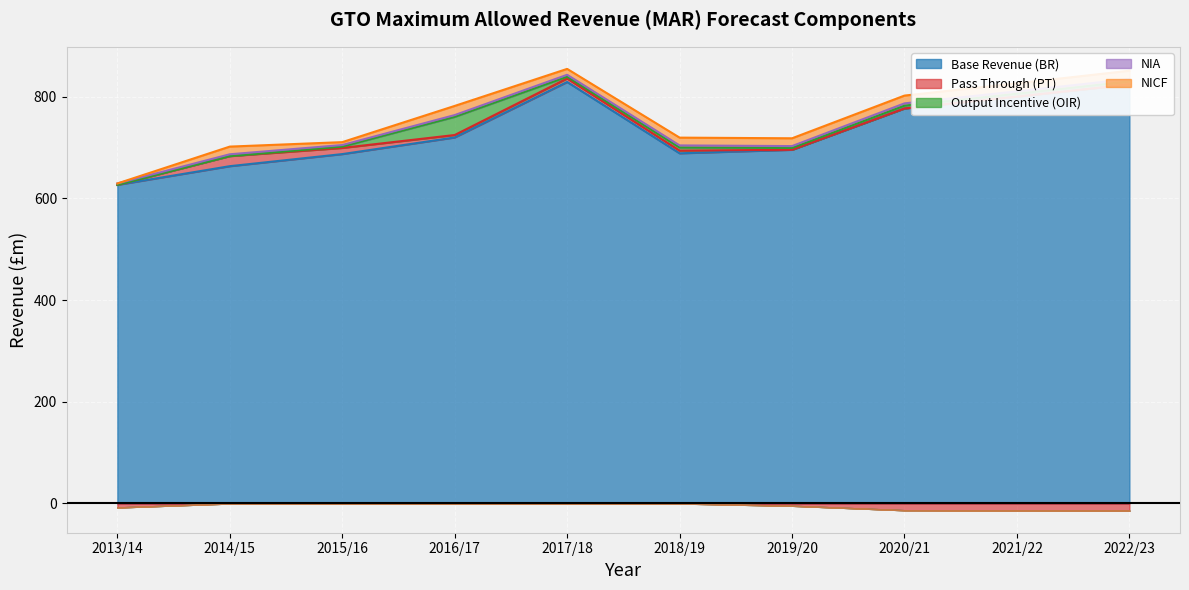

Which series has the largest total across all categories?

Base Revenue (BR)